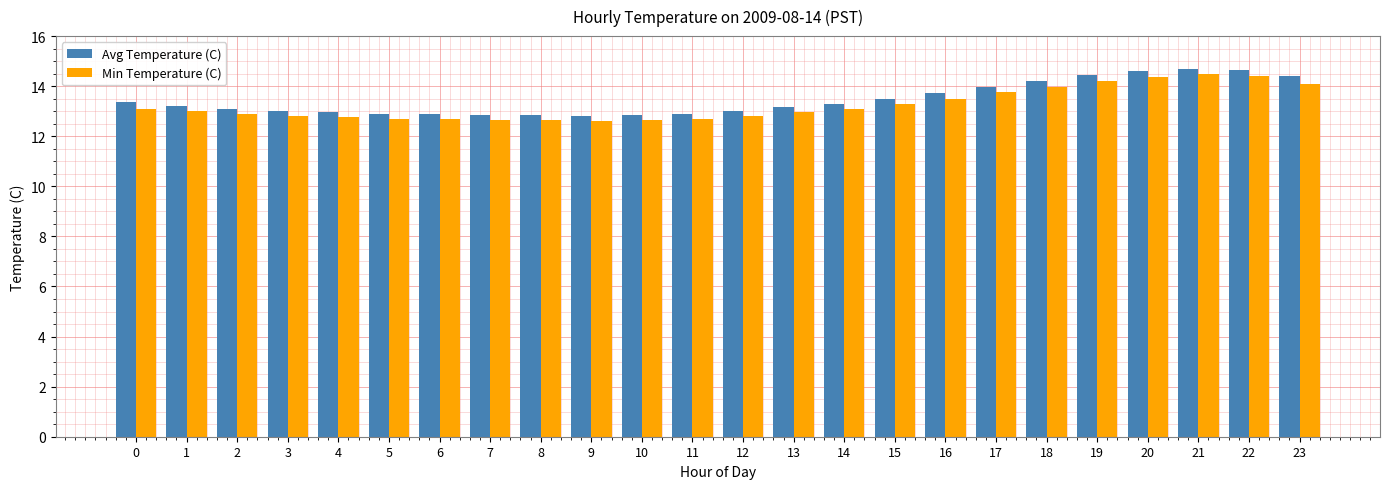

Rank the series at 7 from highest to lowest value.

Avg Temperature (C), Min Temperature (C)